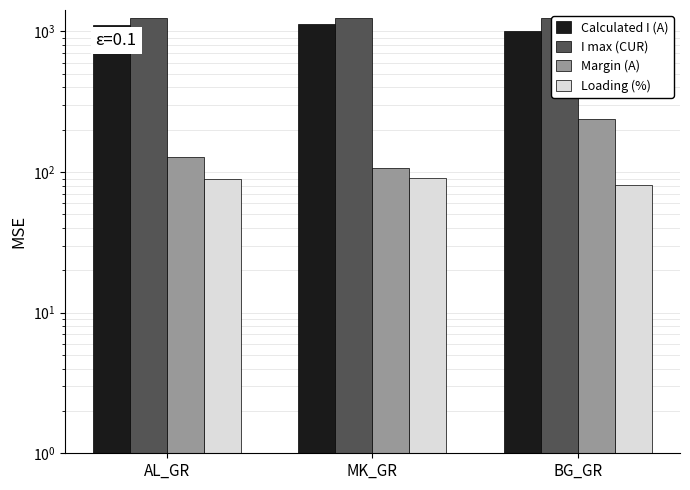

How many groups of bars are there?

3